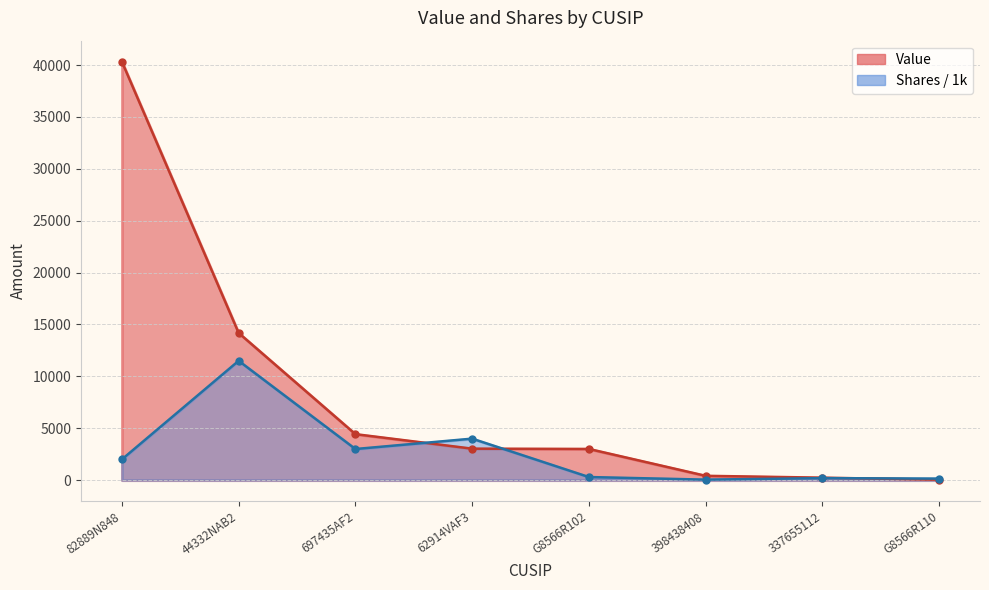

At which category does Shares or principal amount reach its first local peak?

44332NAB2